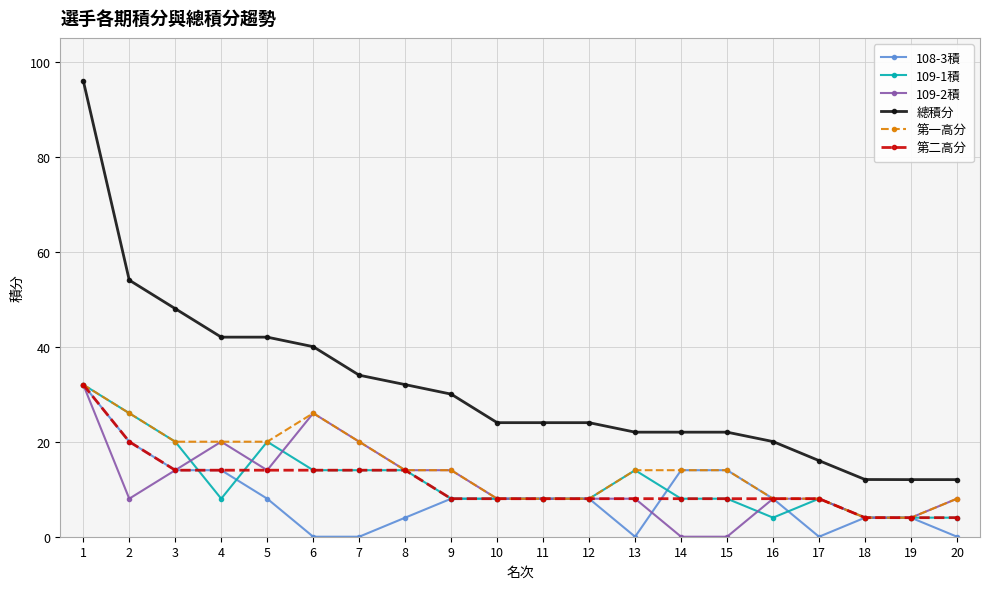

Is it true that 第二高分 equals 13.4 at 17?

False